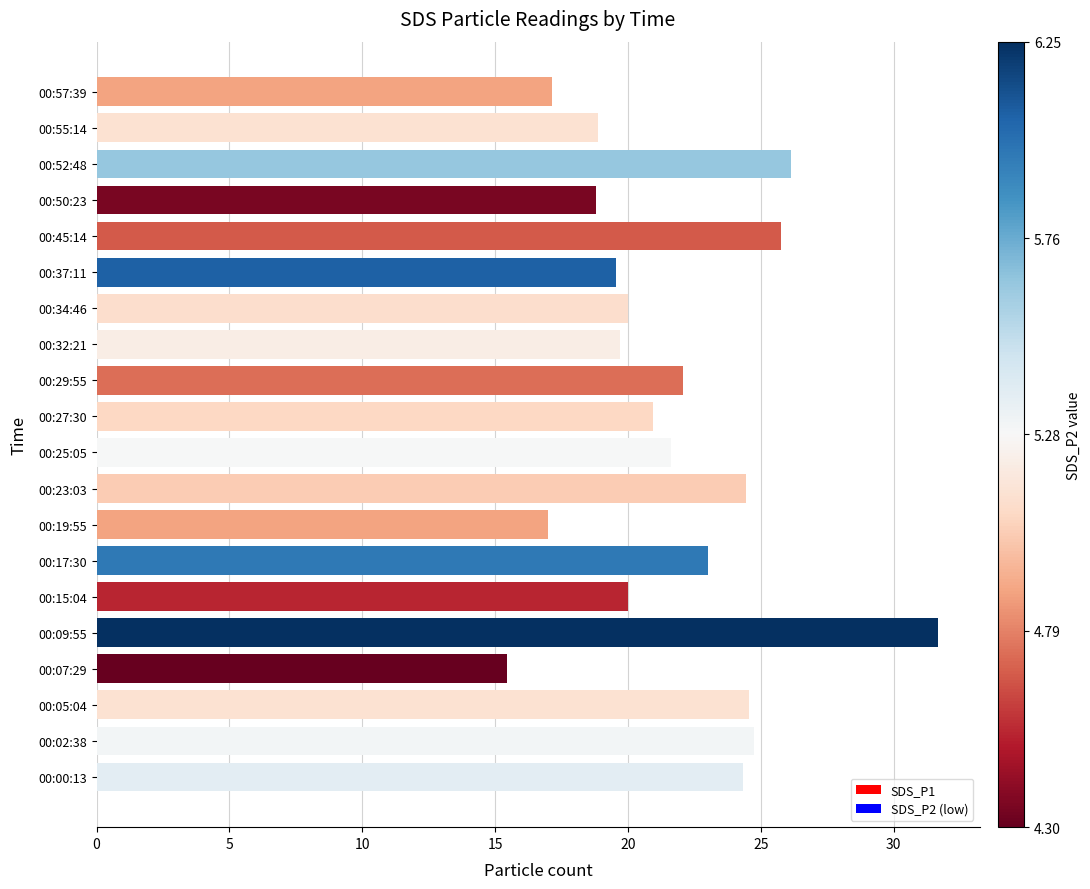

True or false: the data shows 18.9 at 00:55:14.

True